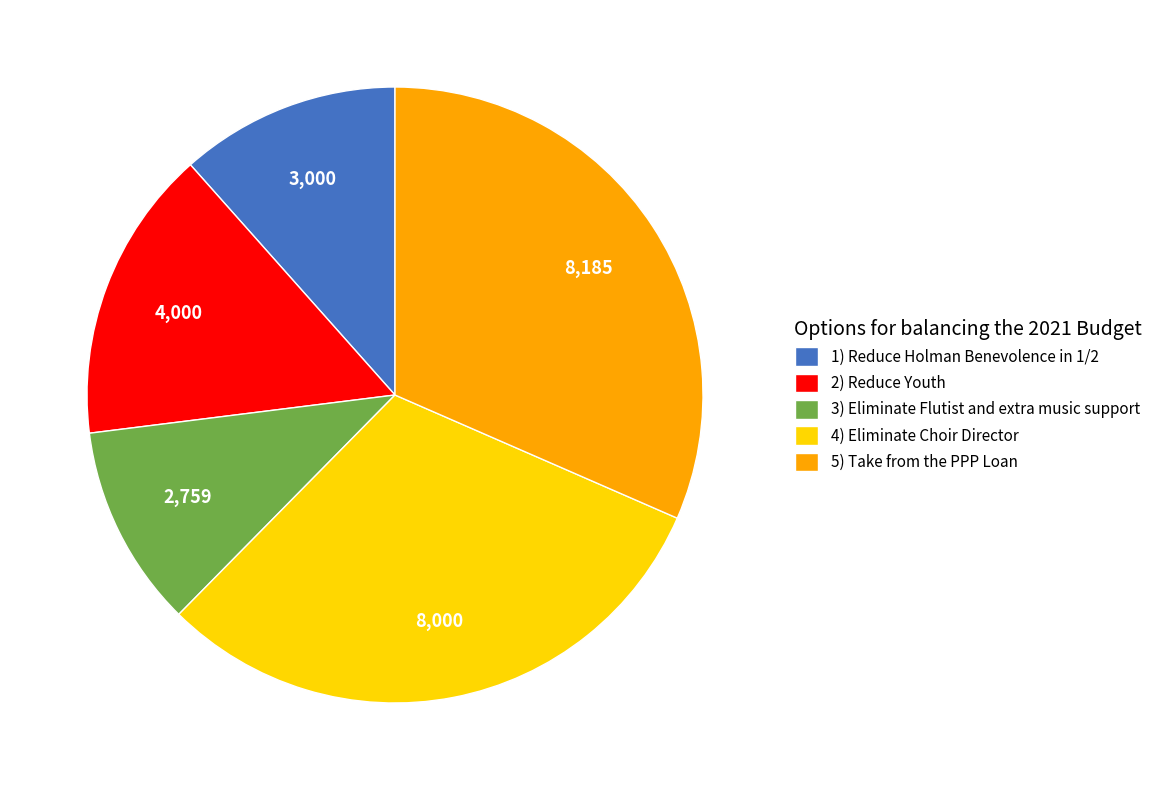

Between 4) Eliminate Choir Director and 2) Reduce Youth, which is larger?

4) Eliminate Choir Director